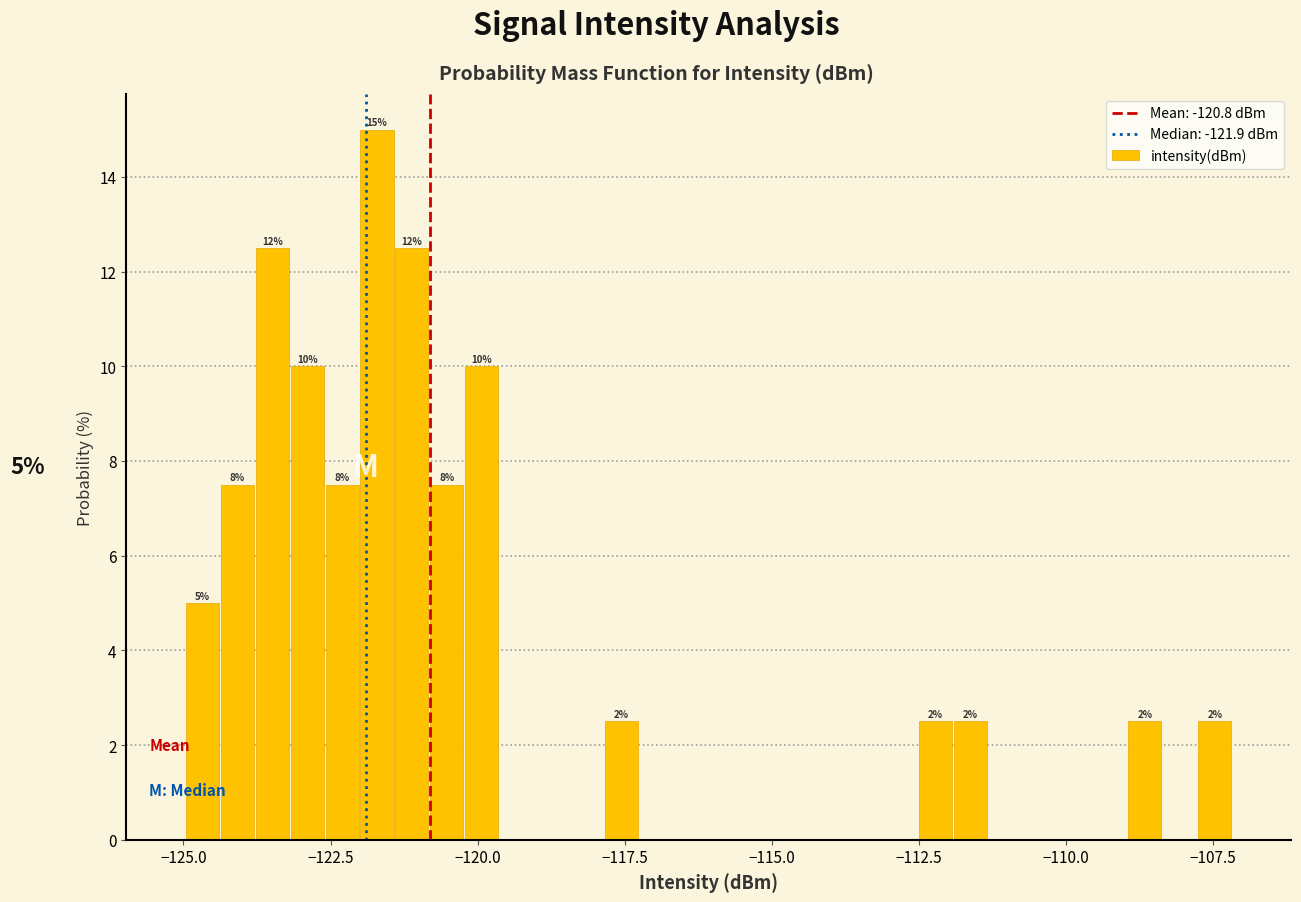

Around what value on the x-axis is the tallest bar? Give the approximate position of its centre, as read against the axis.

-121.5